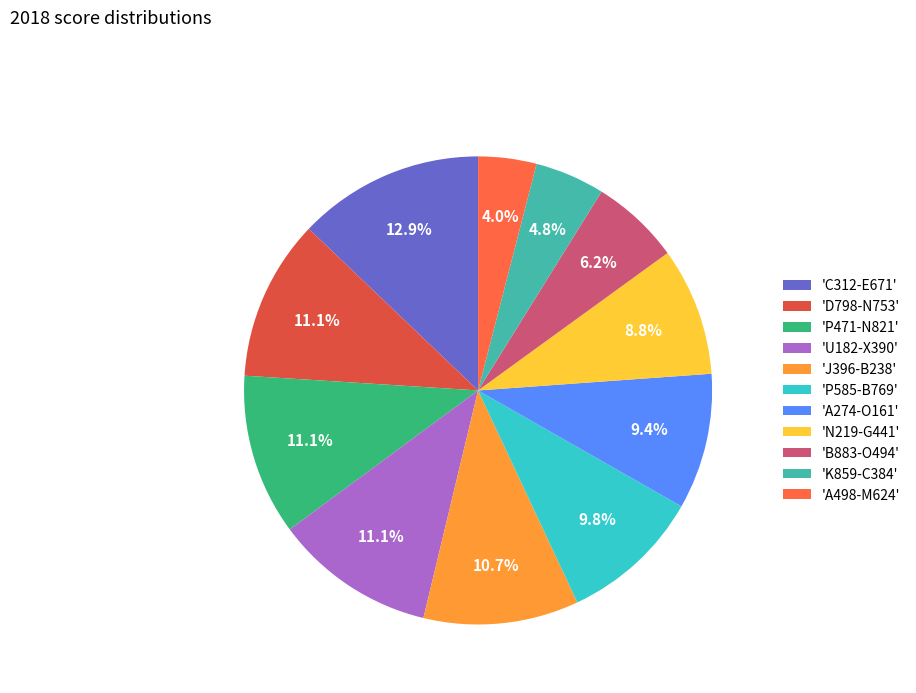

How many slices are in this pie chart?

11